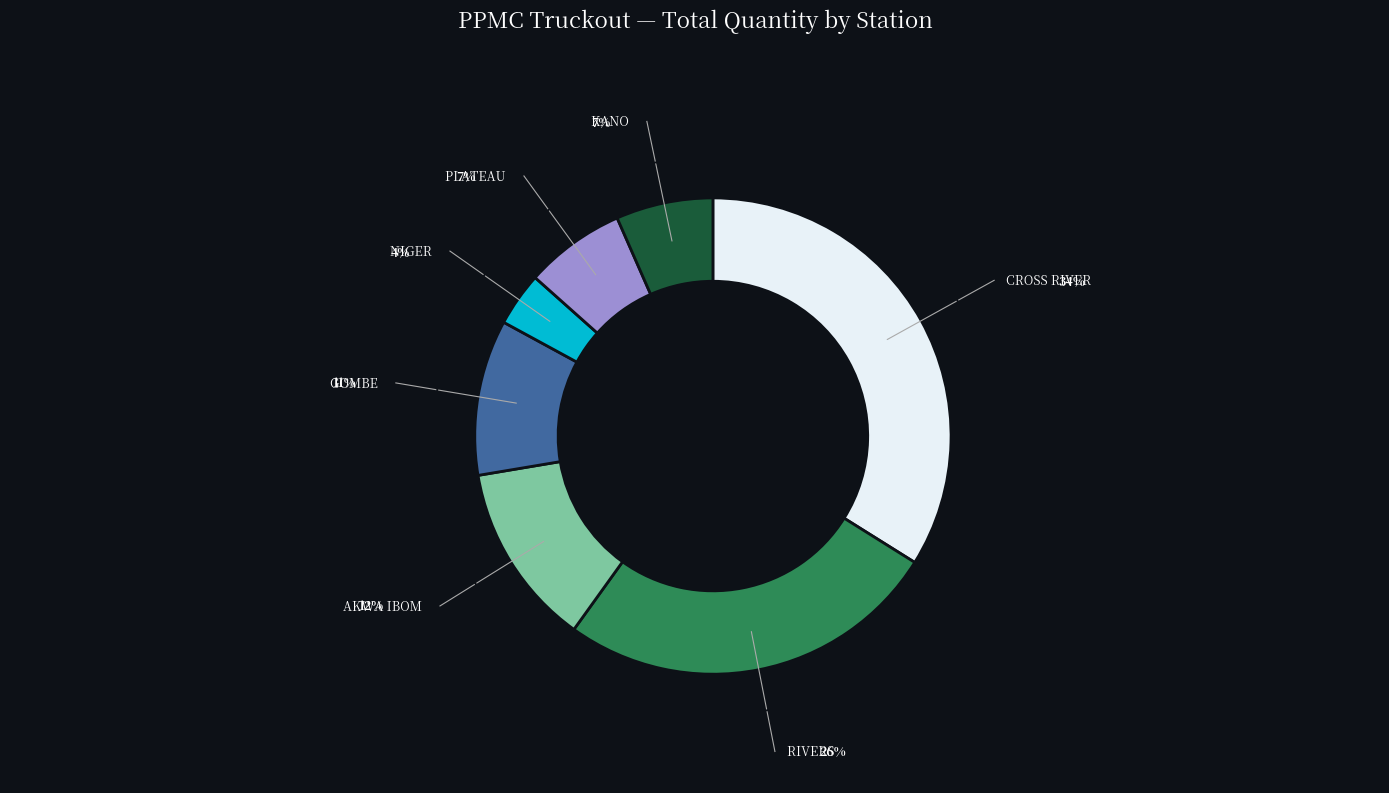

Does any single category account for the majority?

No